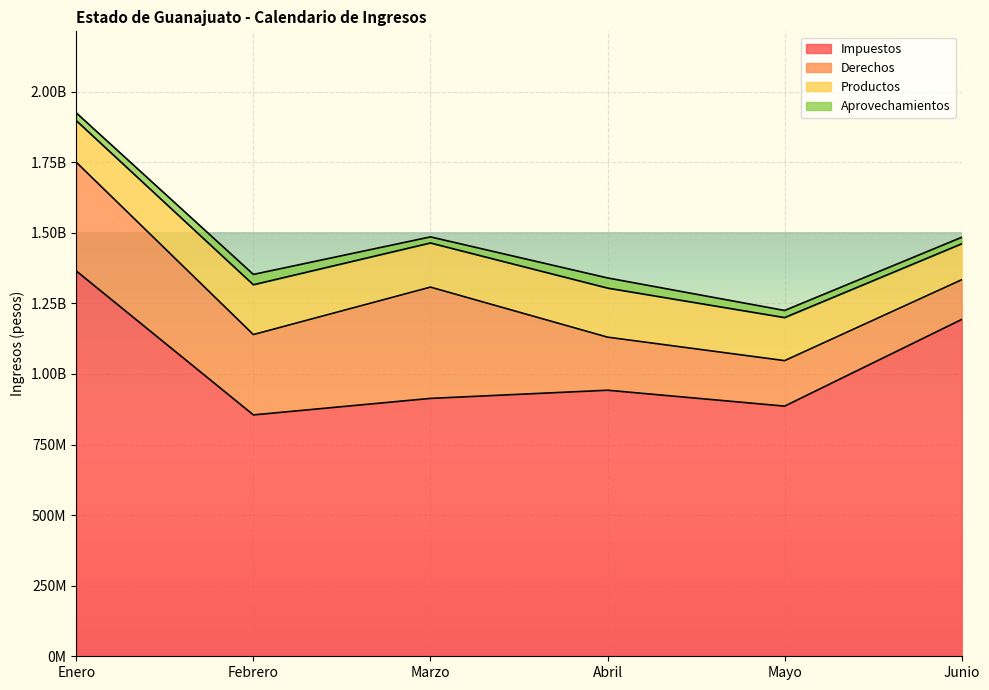

In Aprovechamientos, how many points are lower than both neighbors (excluding endpoints)?

1